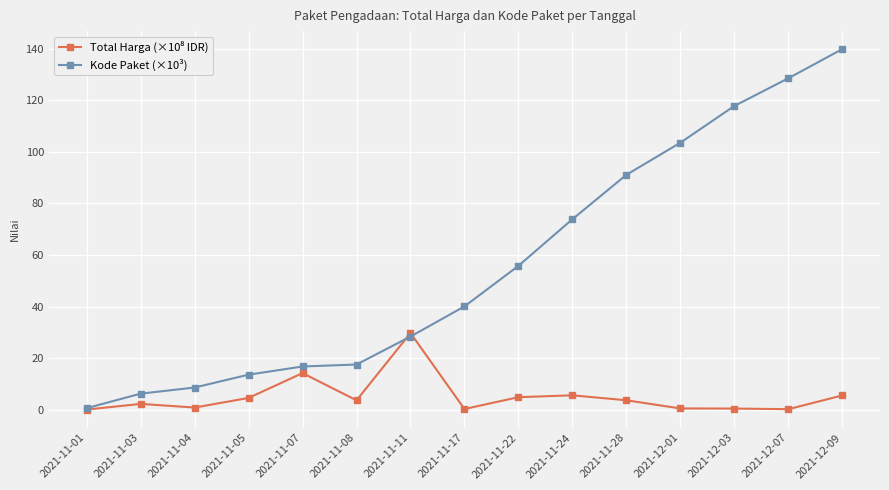

What is the difference between the maximum and minimum values in the Kode Paket (×10³) series?

139.1